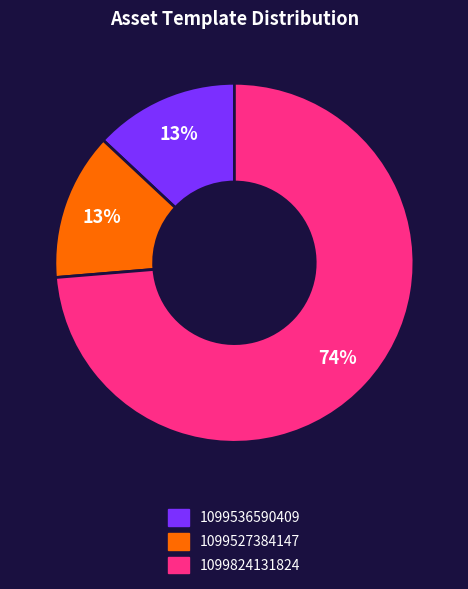

What is the largest slice in the pie chart?

1099824131824